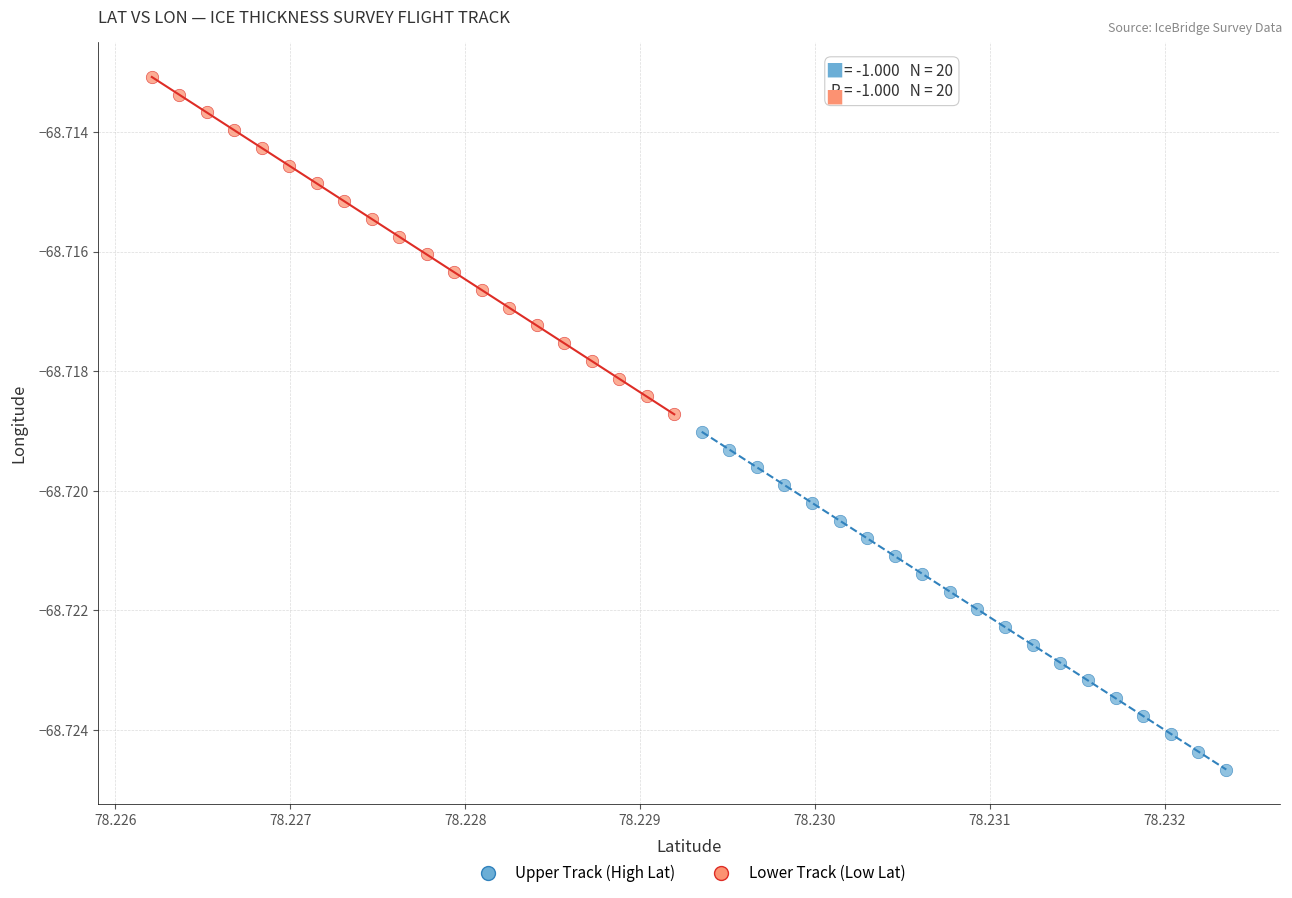

Which series contains the highest Y value?

Lower Track (Low Lat)